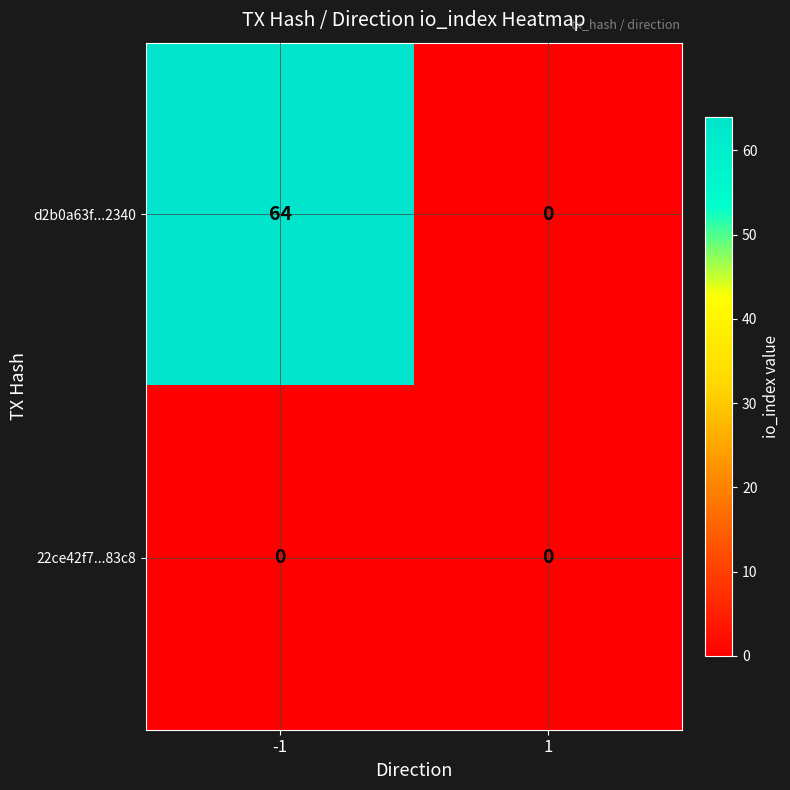

What is the maximum value for d2b0a63f...2340?

64